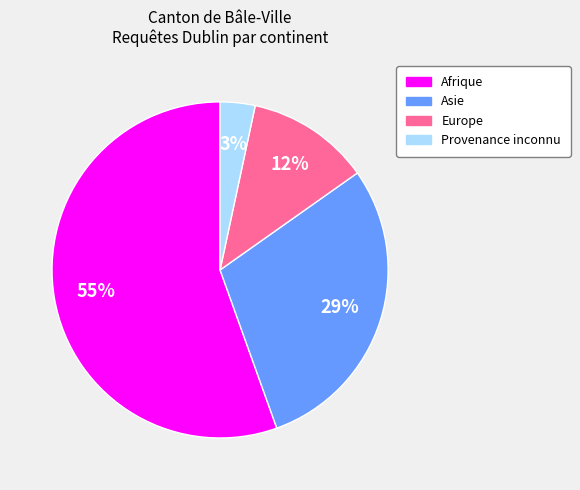

Is there any slice that represents more than half of the pie?

Yes